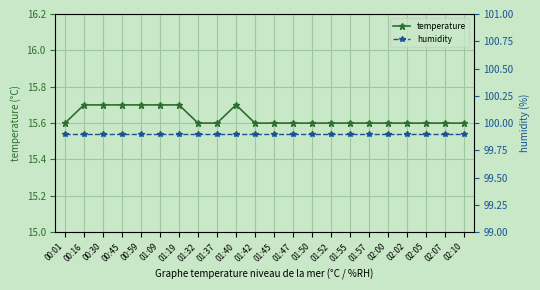

Which series has the largest range (max minus min)?

temperature